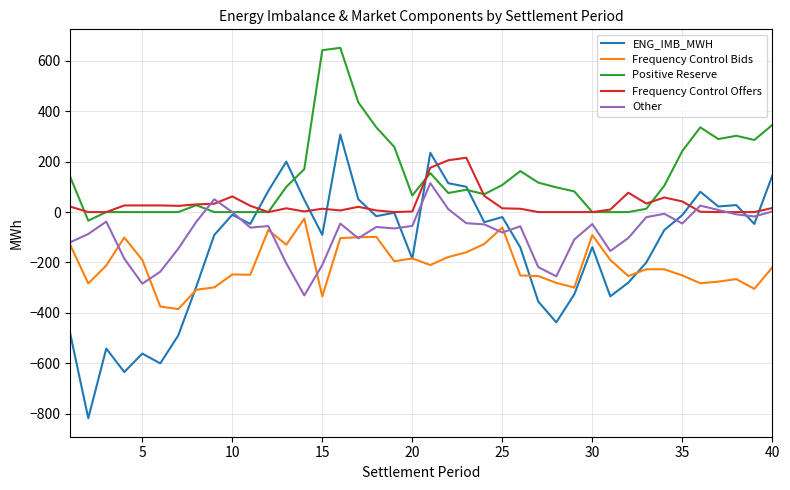

What is the minimum value shown in the chart?

-818.5